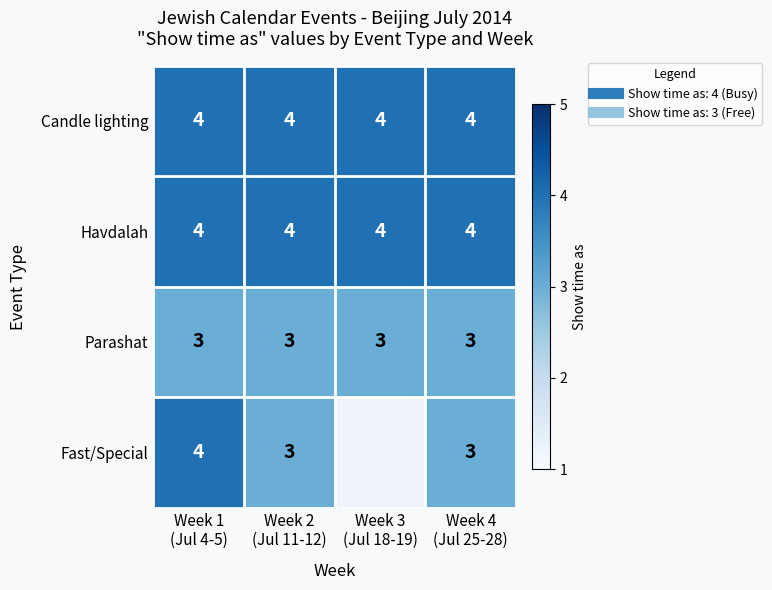

At which category is the sum across all series the highest?

Week 1
(Jul 4-5)